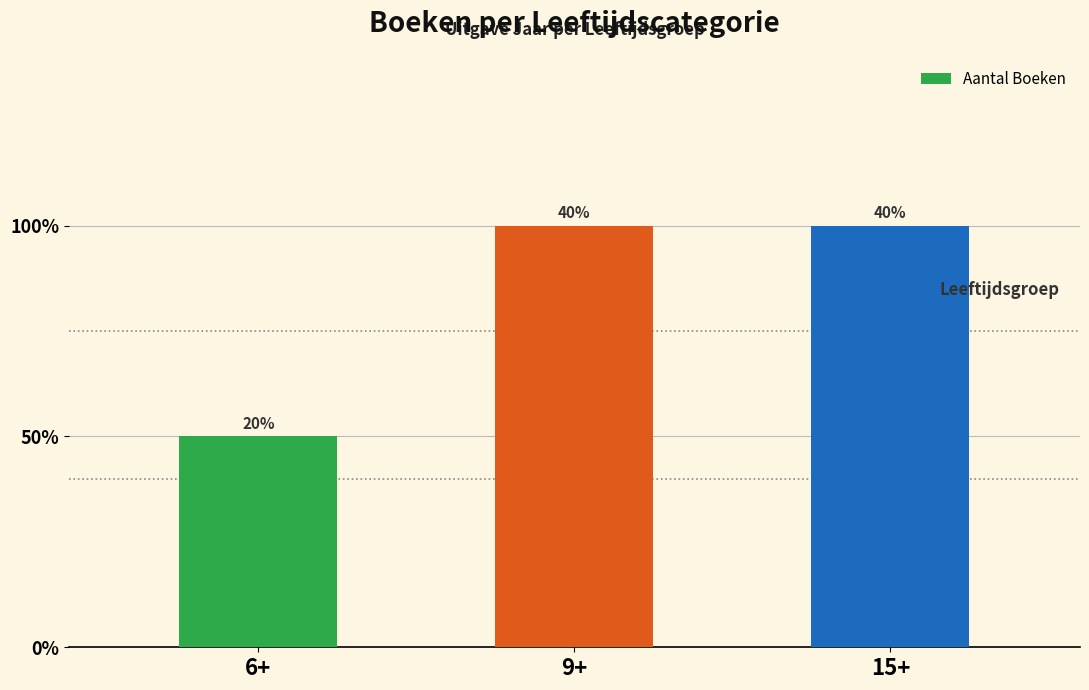

Which has a higher value, 15+ or 6+?

15+